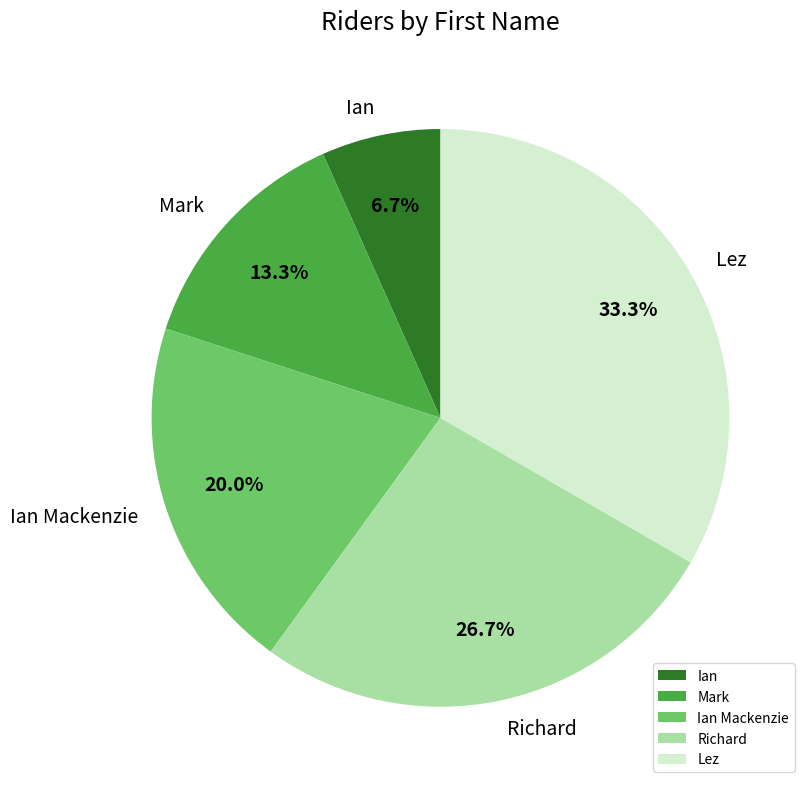

Between Lez and Mark, which is larger?

Lez